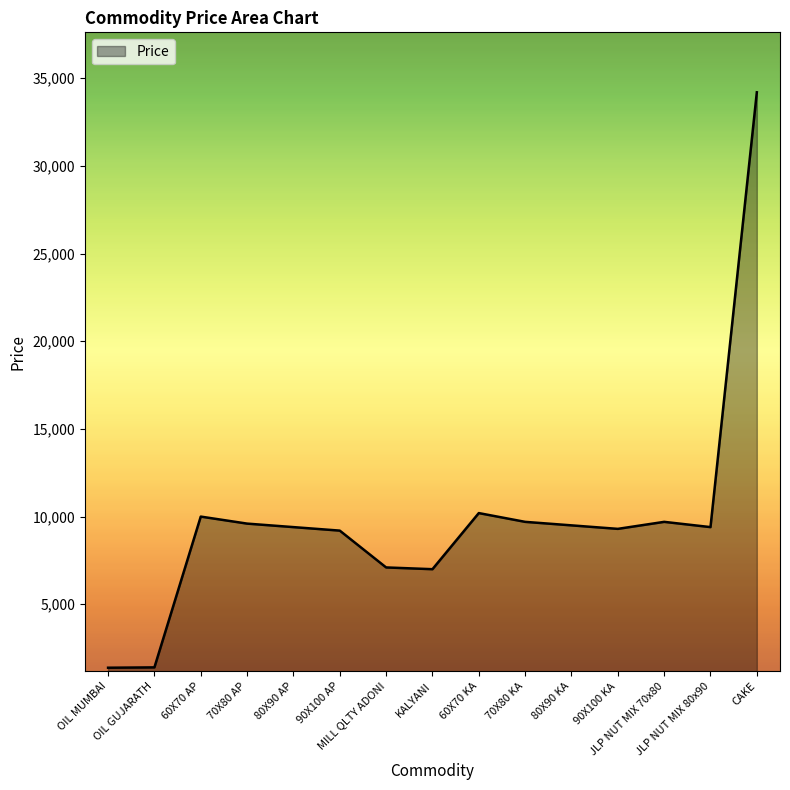

What is the difference between the maximum and minimum values?

32820